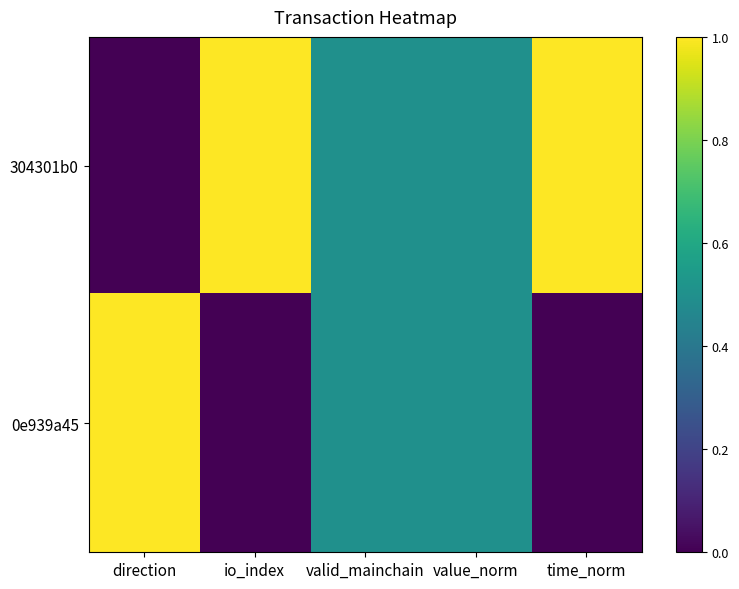

Which series has the largest range (max minus min)?

304301b0